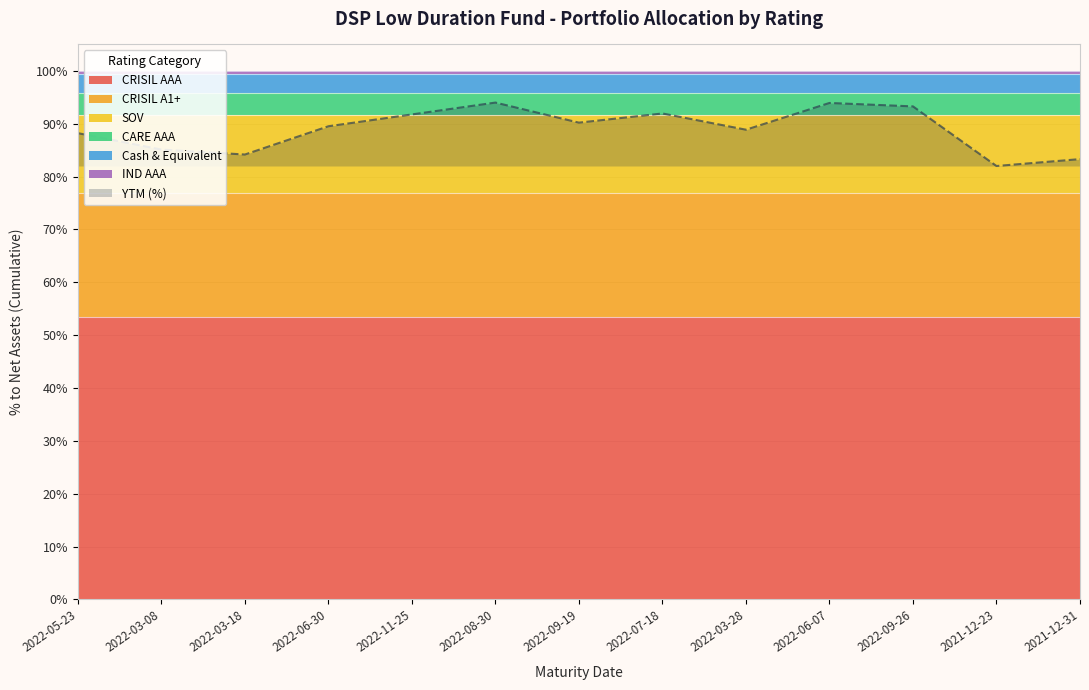

Rank the categories by IND AAA value from highest to lowest.

2022-05-23, 2022-03-08, 2022-03-18, 2022-06-30, 2022-11-25, 2022-08-30, 2022-09-19, 2022-07-18, 2022-03-28, 2022-06-07, 2022-09-26, 2021-12-23, 2021-12-31